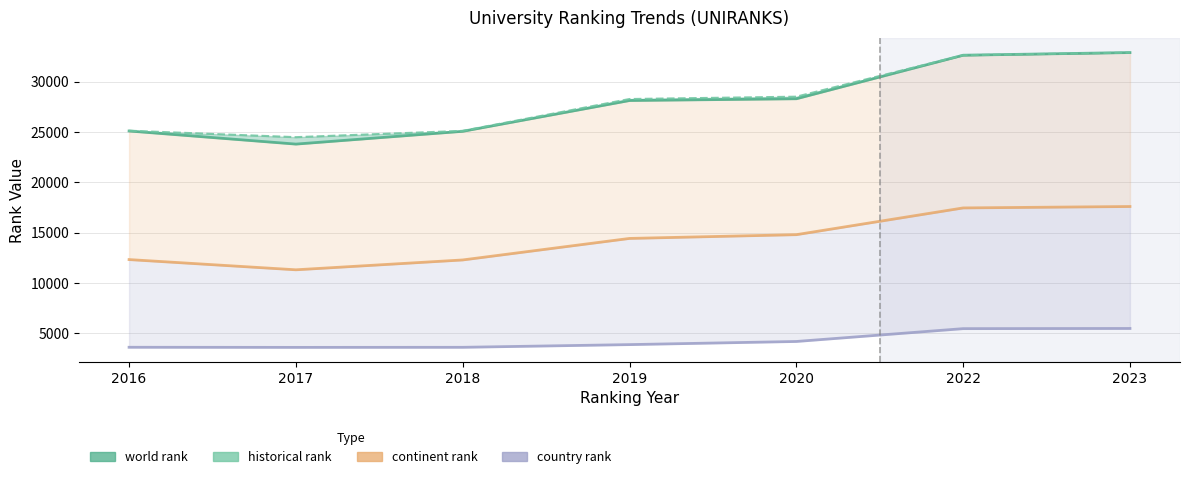

Which series has the largest total across all categories?

historical rank